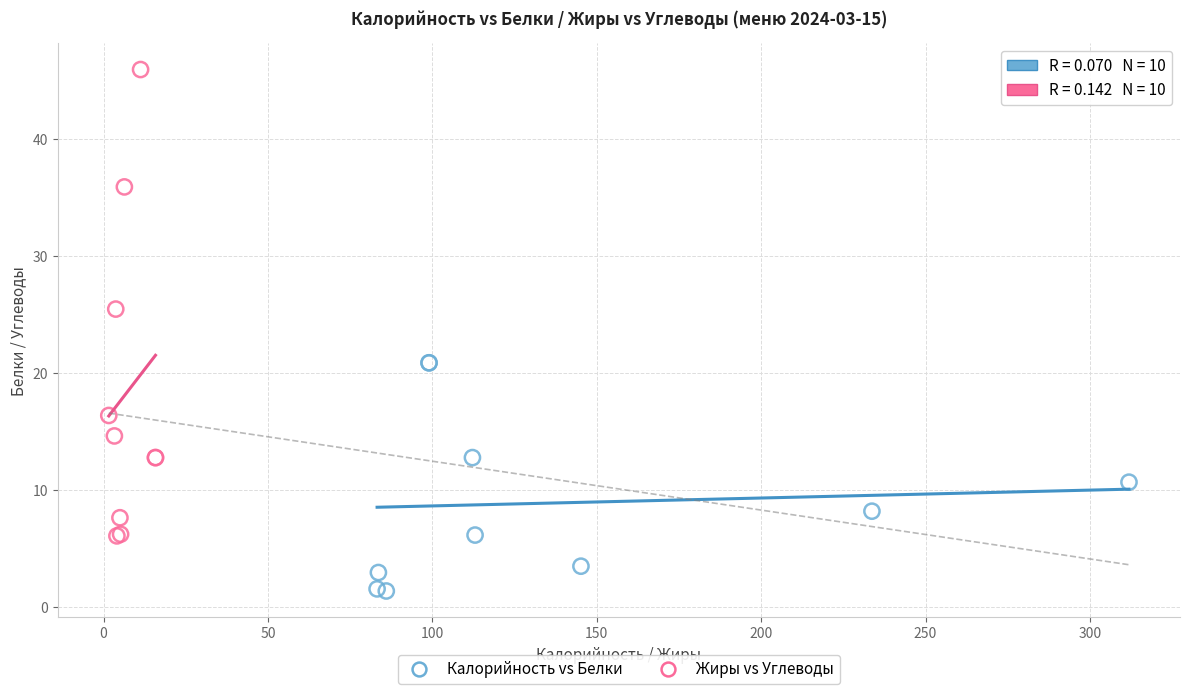

Which series has the largest Y range (max minus min)?

Жиры vs Углеводы